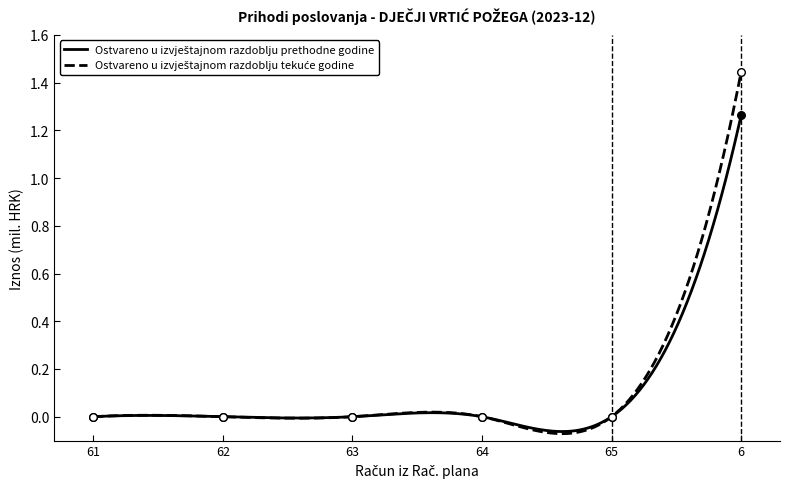

Is the value of Ostvareno u izvještajnom razdoblju tekuće godine at 6 greater than the value of Ostvareno u izvještajnom razdoblju prethodne godine at 63?

Yes